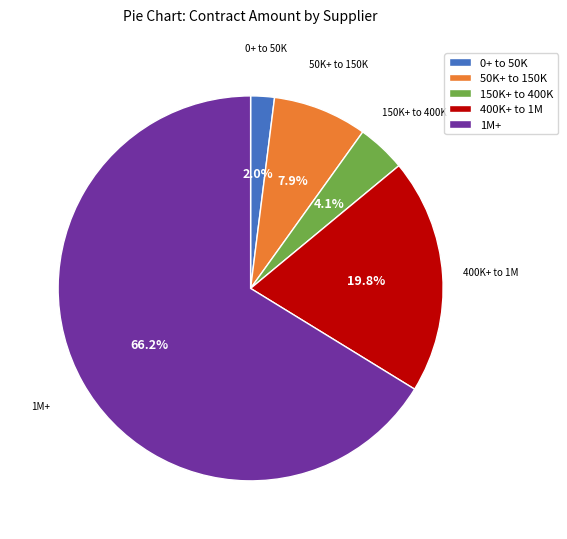

Which slice represents more than half of the pie?

1M+